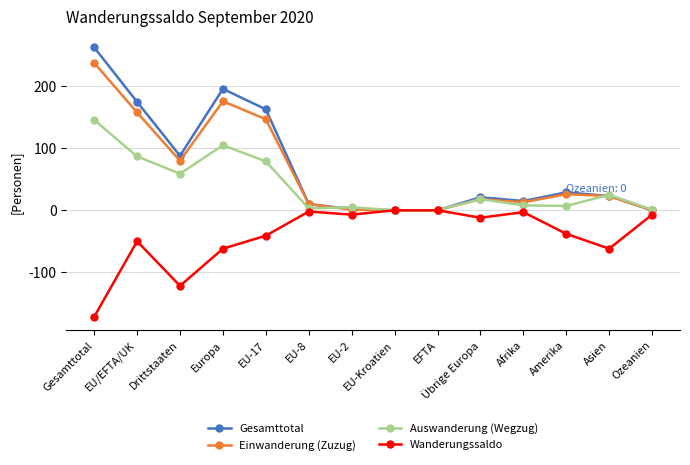

True or false: Auswanderung (Wegzug) has more than 1 interior local peaks.

True